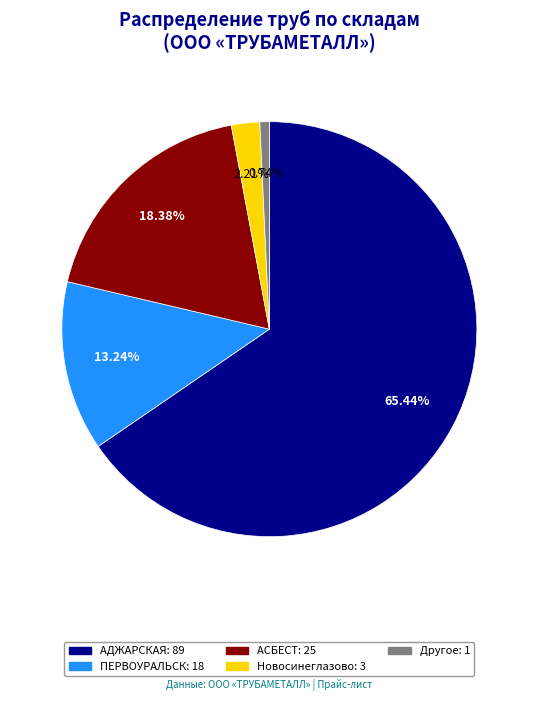

Is there a majority slice in this chart?

Yes